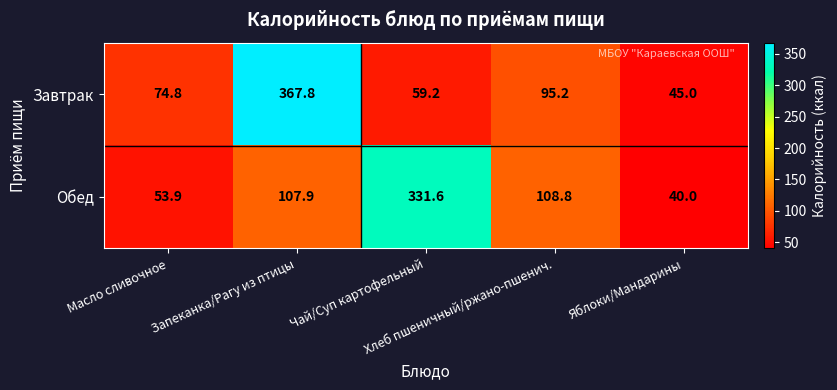

What is the spread (max minus min) of values at Масло сливочное?

20.9